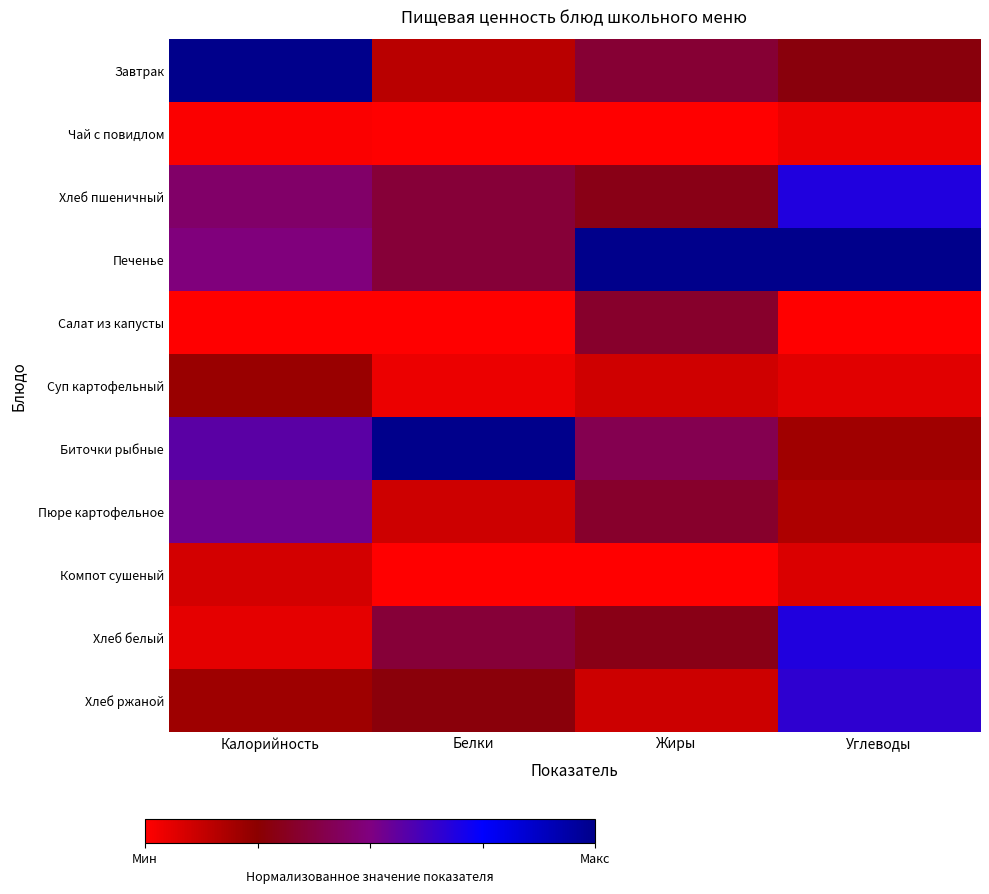

Reading left to right, list all the values displayed in this chart.

Завтрак: Калорийность=1.0	Белки=0.1	Жиры=0.4	Углеводы=0.3
Чай с повидлом: Калорийность=0.0	Белки=0.0	Жиры=0.0	Углеводы=0.0
Хлеб пшеничный: Калорийность=0.5	Белки=0.4	Жиры=0.3	Углеводы=0.7
Печенье: Калорийность=0.5	Белки=0.4	Жиры=1.0	Углеводы=1.0
Салат из капусты: Калорийность=0.0	Белки=0.0	Жиры=0.3	Углеводы=0.0
Суп картофельный: Калорийность=0.2	Белки=0.0	Жиры=0.1	Углеводы=0.1
Биточки рыбные: Калорийность=0.6	Белки=1.0	Жиры=0.4	Углеводы=0.2
Пюре картофельное: Калорийность=0.5	Белки=0.1	Жиры=0.3	Углеводы=0.2
Компот сушеный: Калорийность=0.1	Белки=0.0	Жиры=0.0	Углеводы=0.1
Хлеб белый: Калорийность=0.1	Белки=0.4	Жиры=0.3	Углеводы=0.7
Хлеб ржаной: Калорийность=0.2	Белки=0.3	Жиры=0.1	Углеводы=0.7